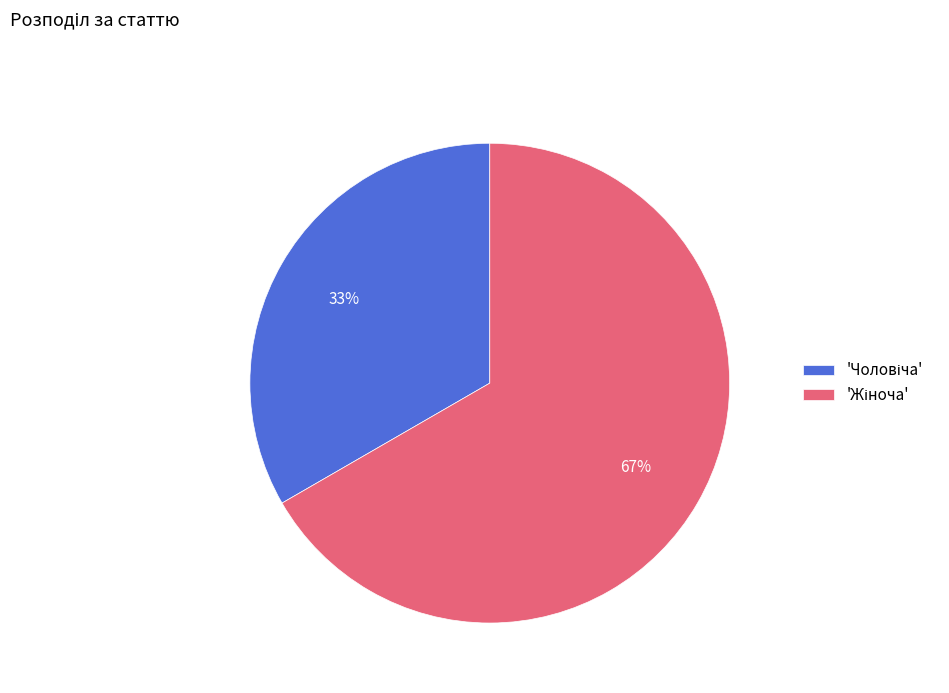

Is there any slice that represents more than half of the pie?

Yes